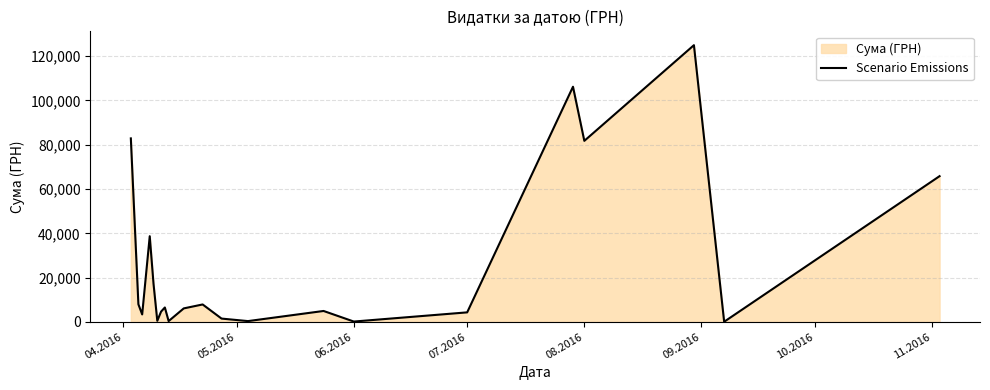

What is the value of the 10th point from the left?

6109.0